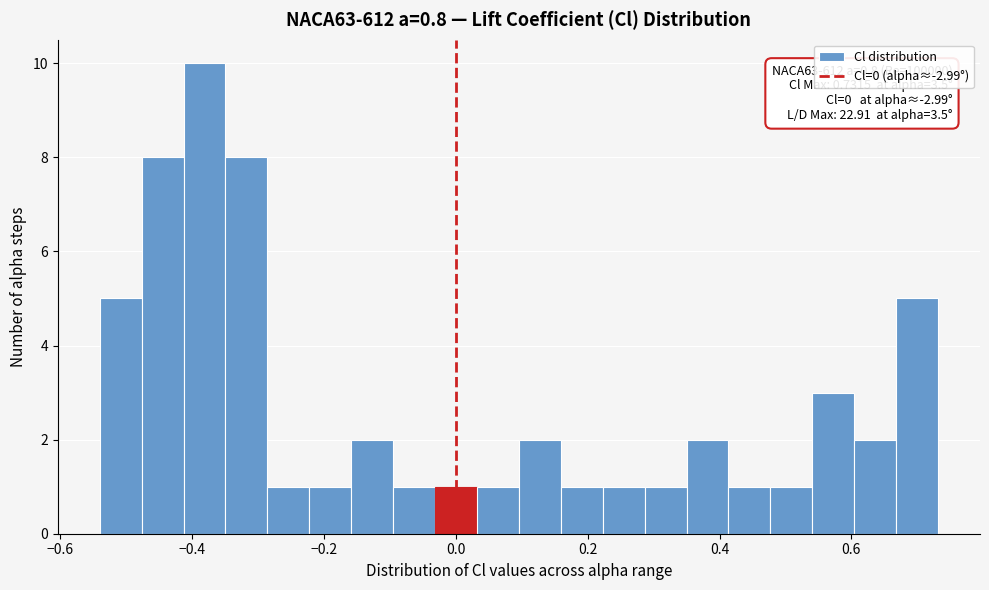

Around what value on the x-axis is the tallest bar? Give the approximate position of its centre, as read against the axis.

-0.38